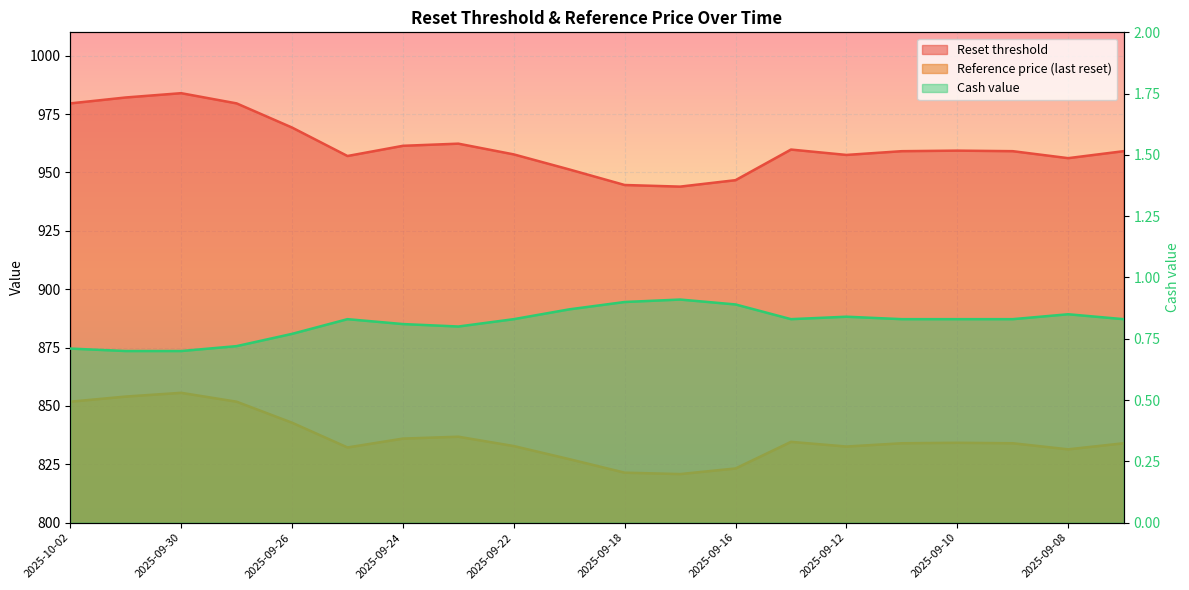

What is the total value across all series at 2025-09-26?

1812.8